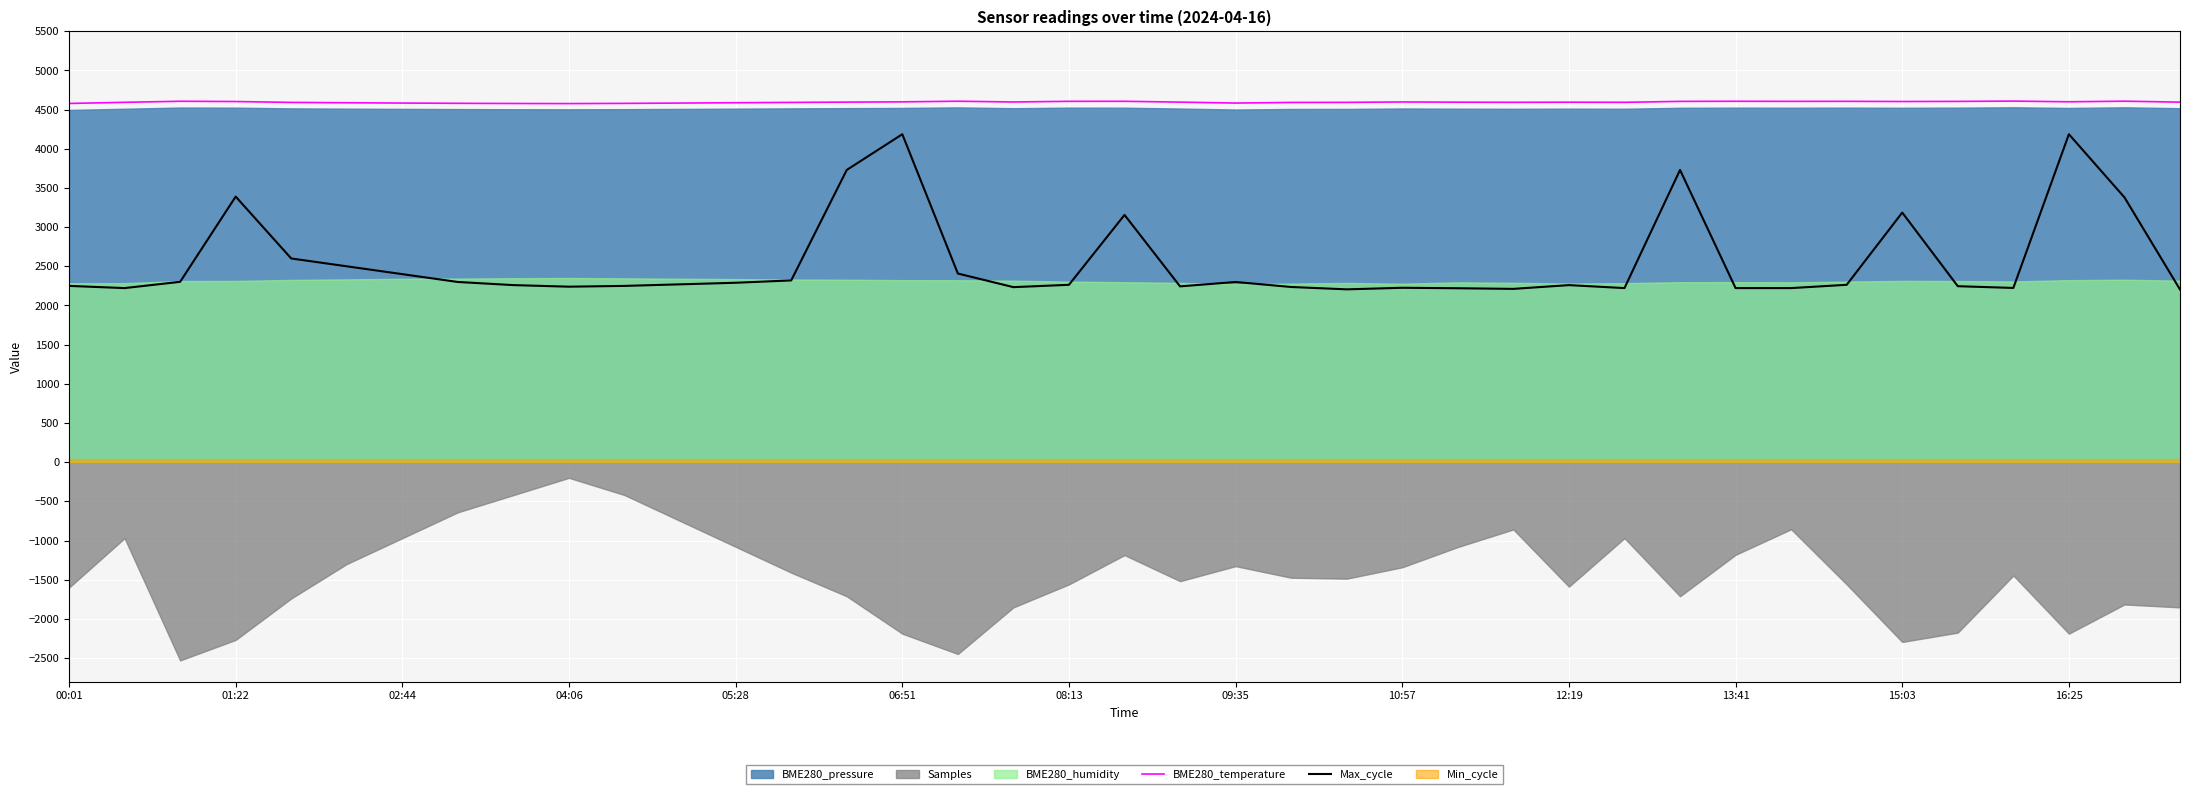

True or false: Max_cycle and BME280_temperature intersect in this chart.

False